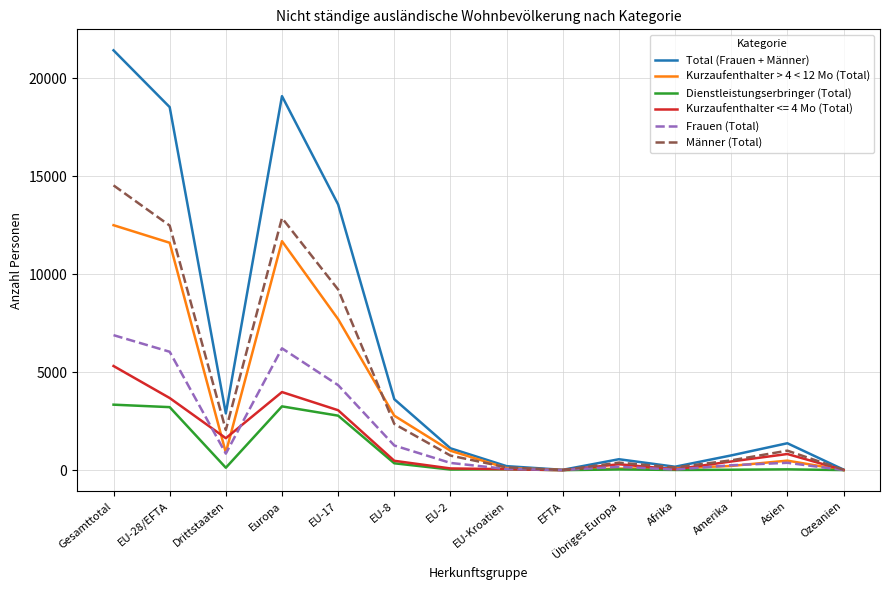

Which series has the largest total across all categories?

Total (Frauen + Männer)